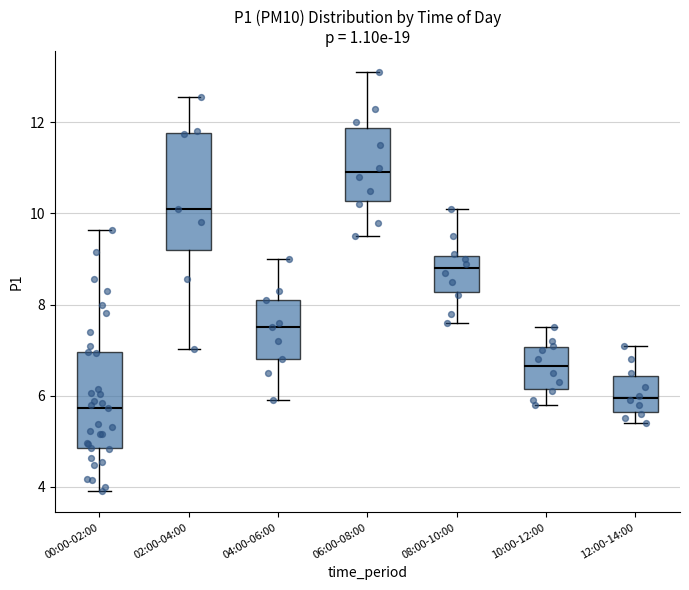

Where does the upper whisker of the box for 10:00-12:00 end on the y-axis? The values are not printed on the chart, so give them approximately, as read against the axis.

7.6